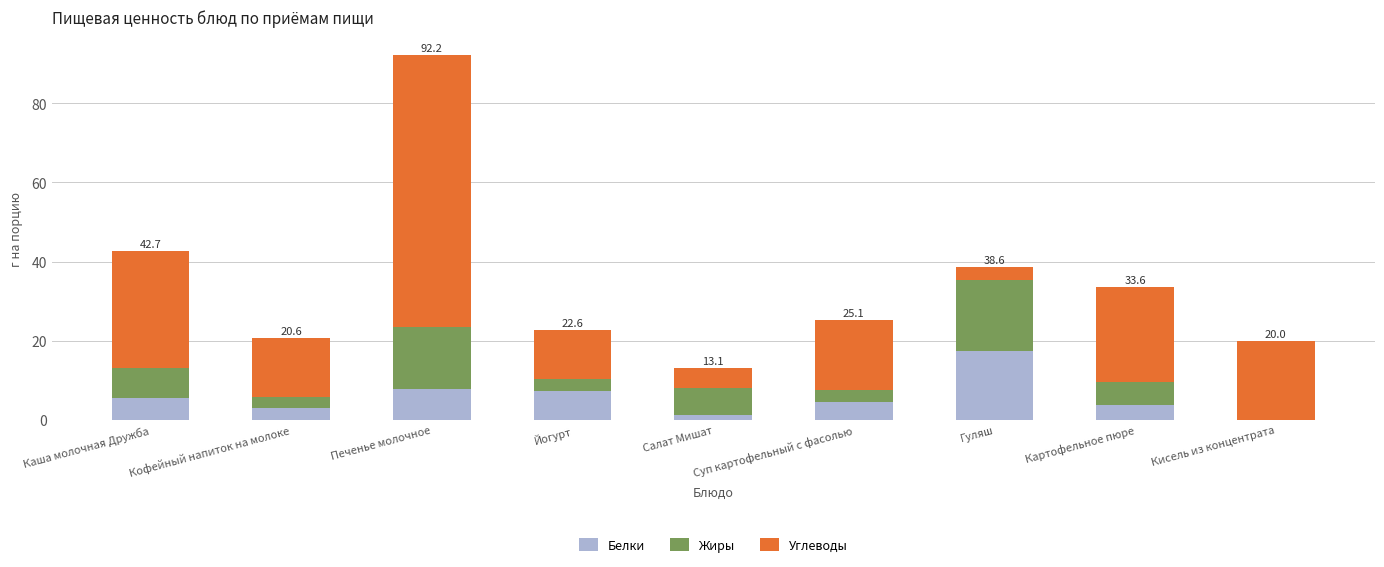

Is it true that Белки equals 4.5 at Суп картофельный с фасолью?

True